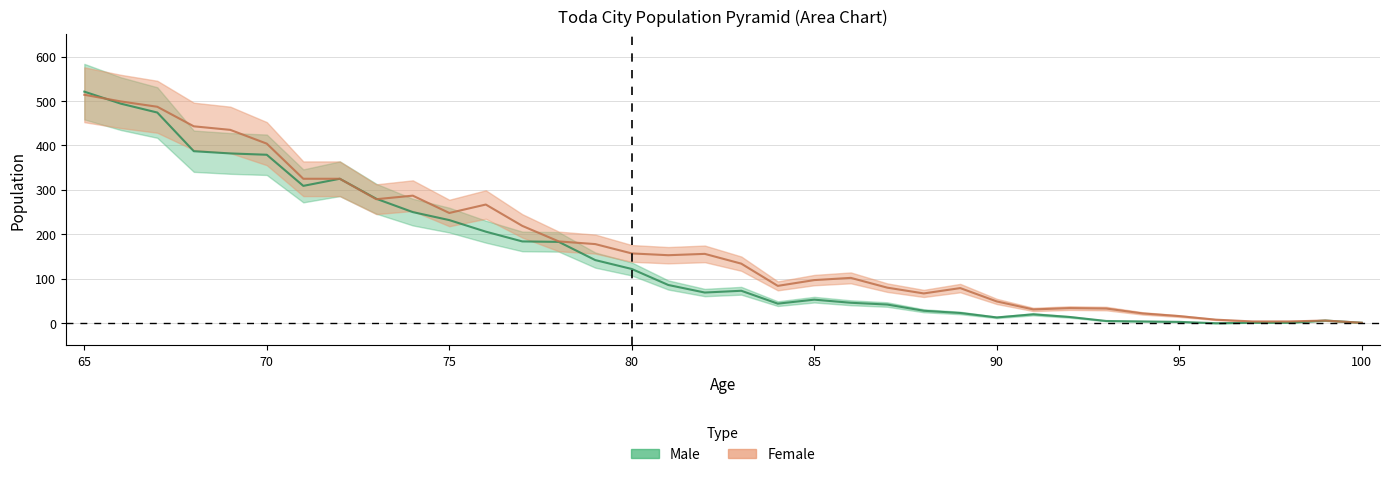

How many lines are shown in the chart?

2